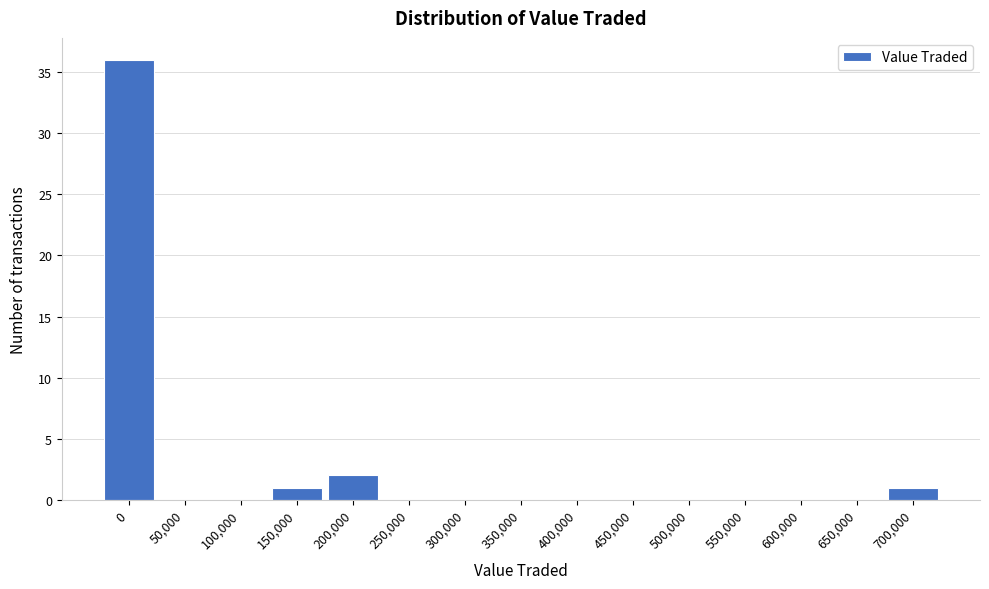

Reading left to right, transcribe all the data shown in this chart.

0=36	50,000=0	100,000=0	150,000=1	200,000=2	250,000=0	300,000=0	350,000=0	400,000=0	450,000=0	500,000=0	550,000=0	600,000=0	650,000=0	700,000=1